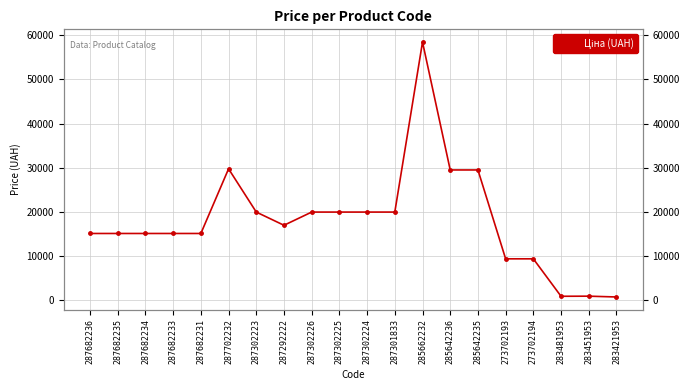

At which category does the data reach its first local peak?

287702232